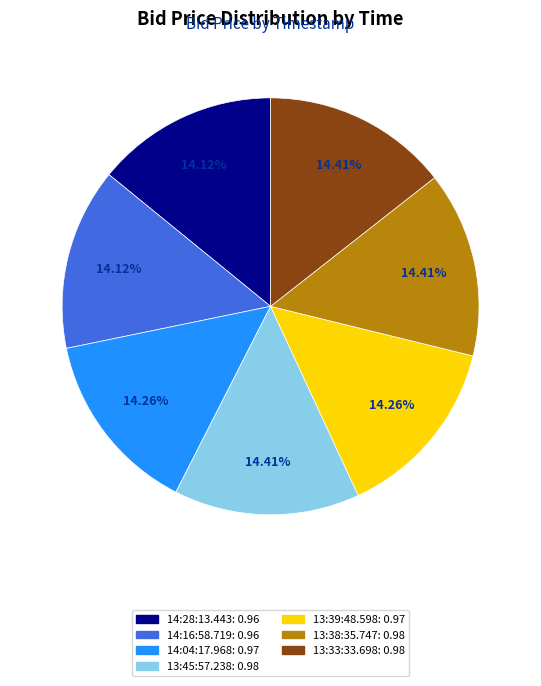

Is there a majority slice in this chart?

No